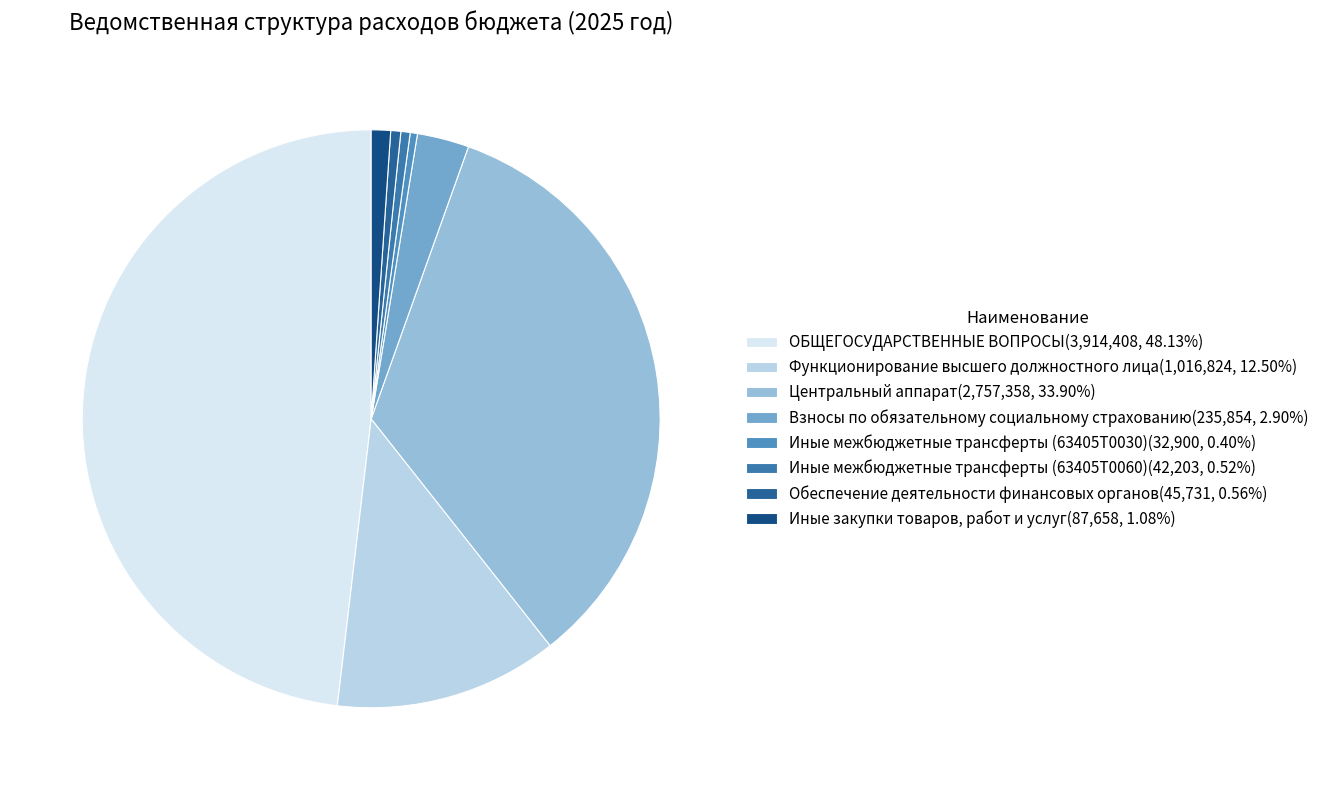

What is the change in value from Центральный аппарат to Взносы по обязательному социальному страхованию?

-2521504